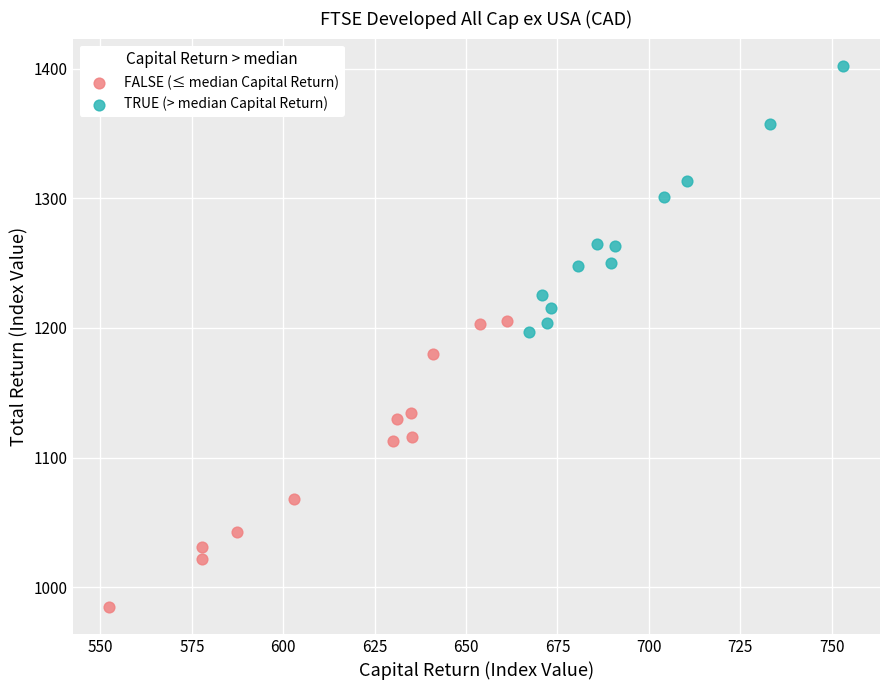

Which series reaches the maximum Y coordinate?

TRUE (> median Capital Return)